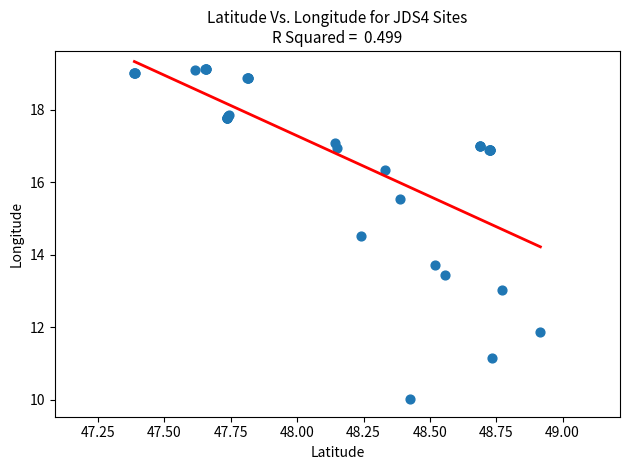

What Y value in the scatter plot is closest to 14?

13.7